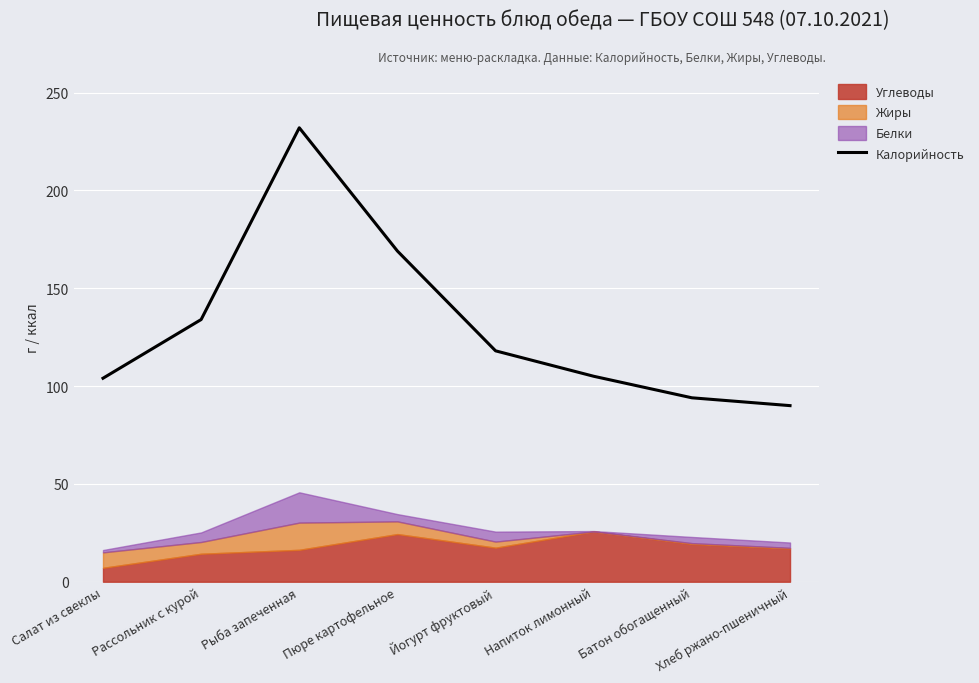

What is the change in value from Рассольник с курой to Пюре картофельное?

+35